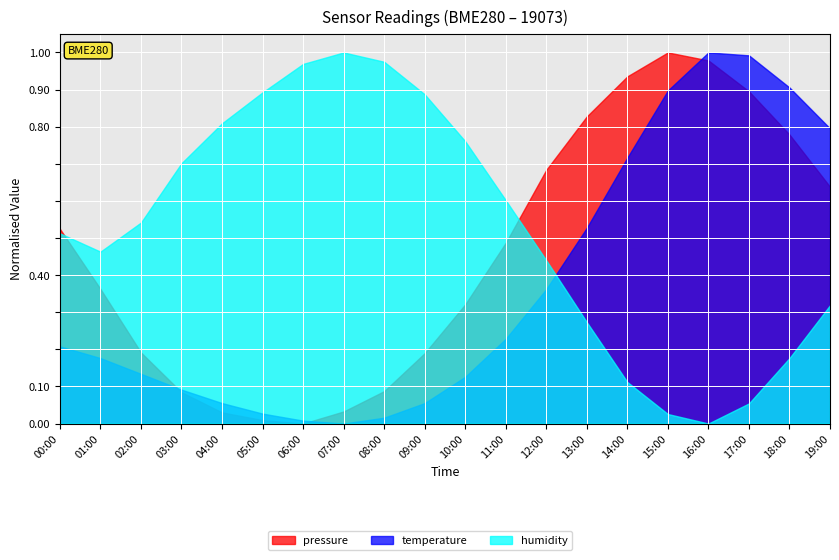

True or false: temperature and pressure intersect in this chart.

False